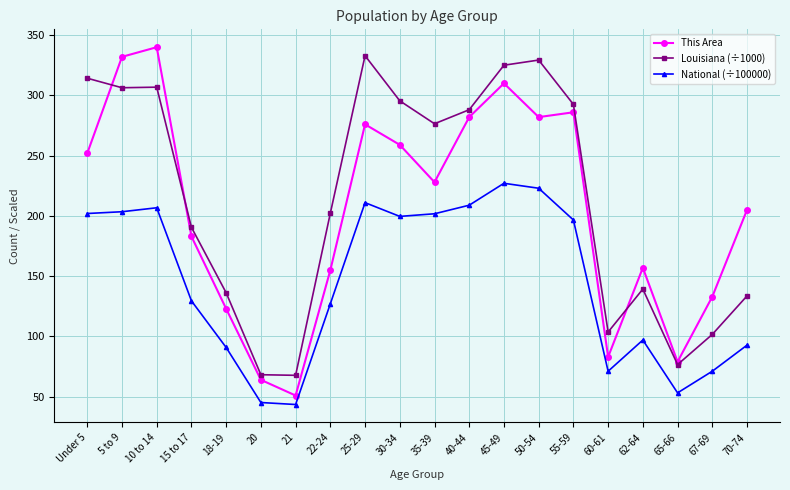

How many categories are shown in the chart?

20